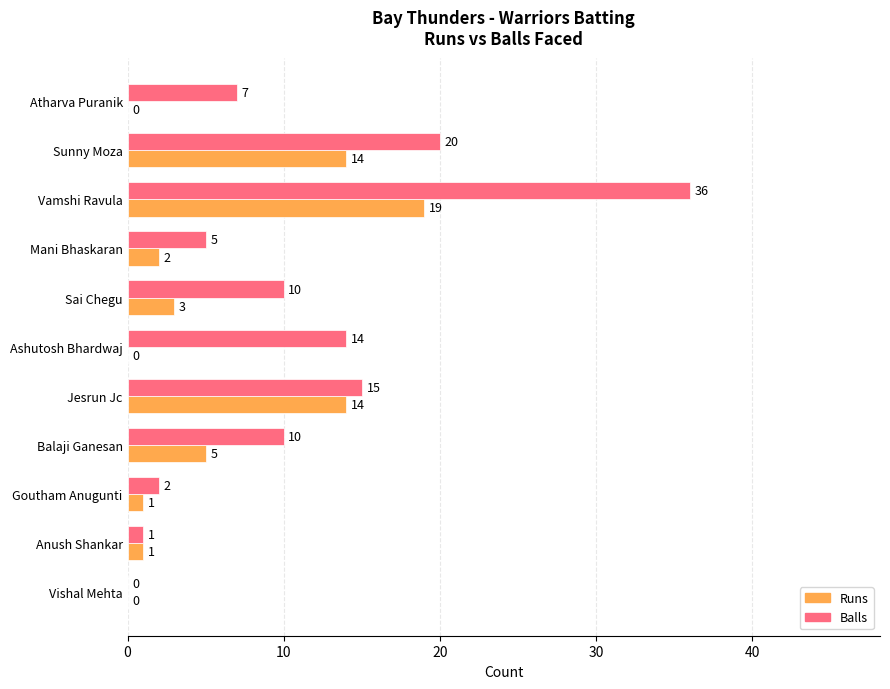

What are all the series names shown in the legend?

Runs, Balls